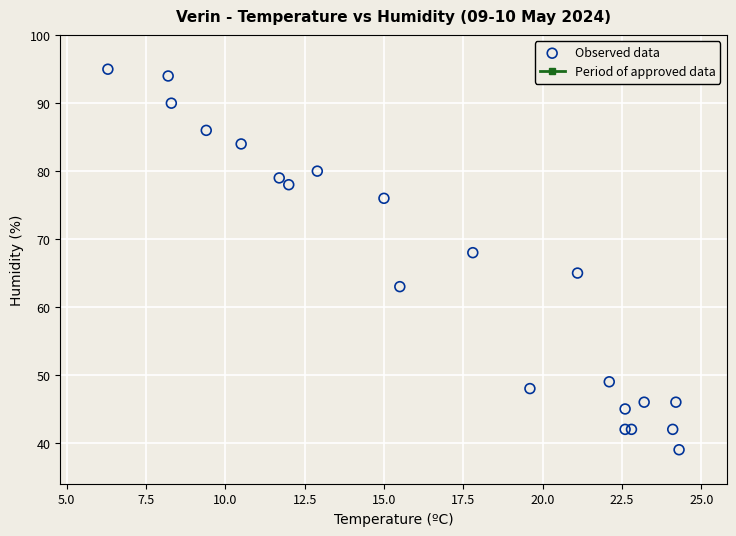

What Y value in the scatter plot is closest to 67?

68